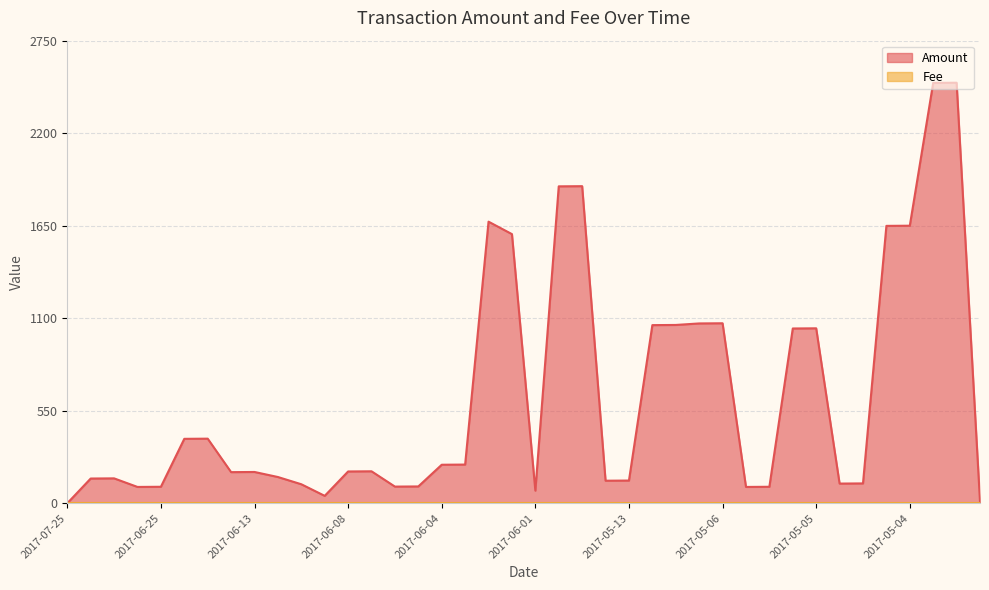

What is the change in value from 2017-07-01 to 2017-06-13?

+38